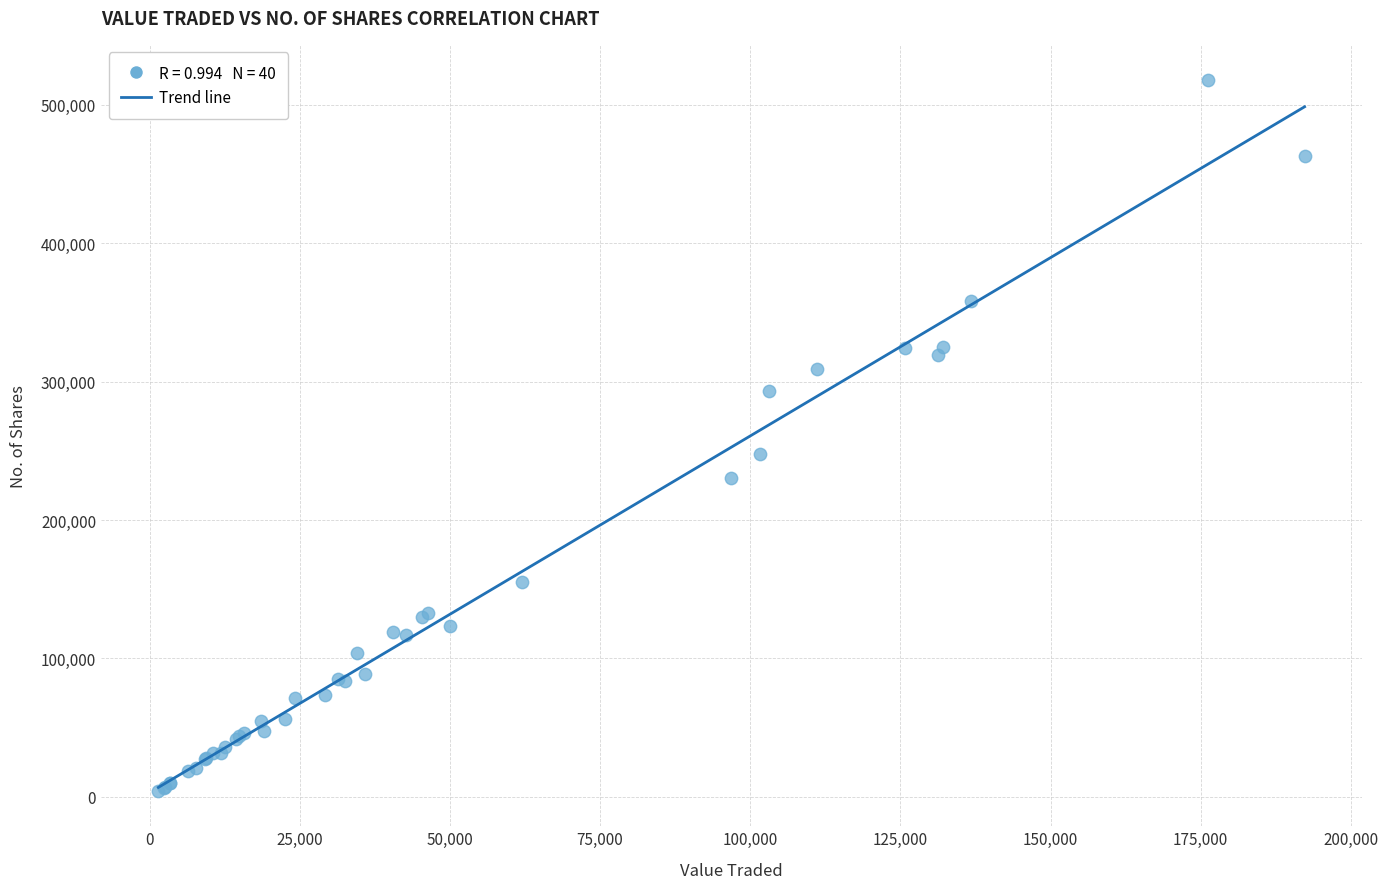

What Y value in the scatter plot is closest to 261032?

247848